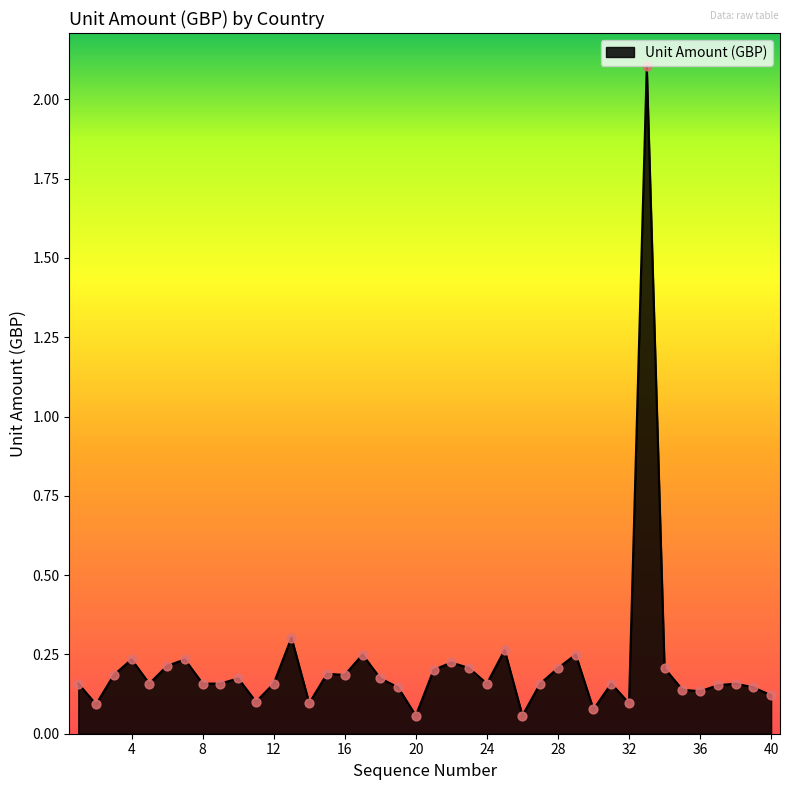

What is the difference between the maximum and minimum values?

2.0